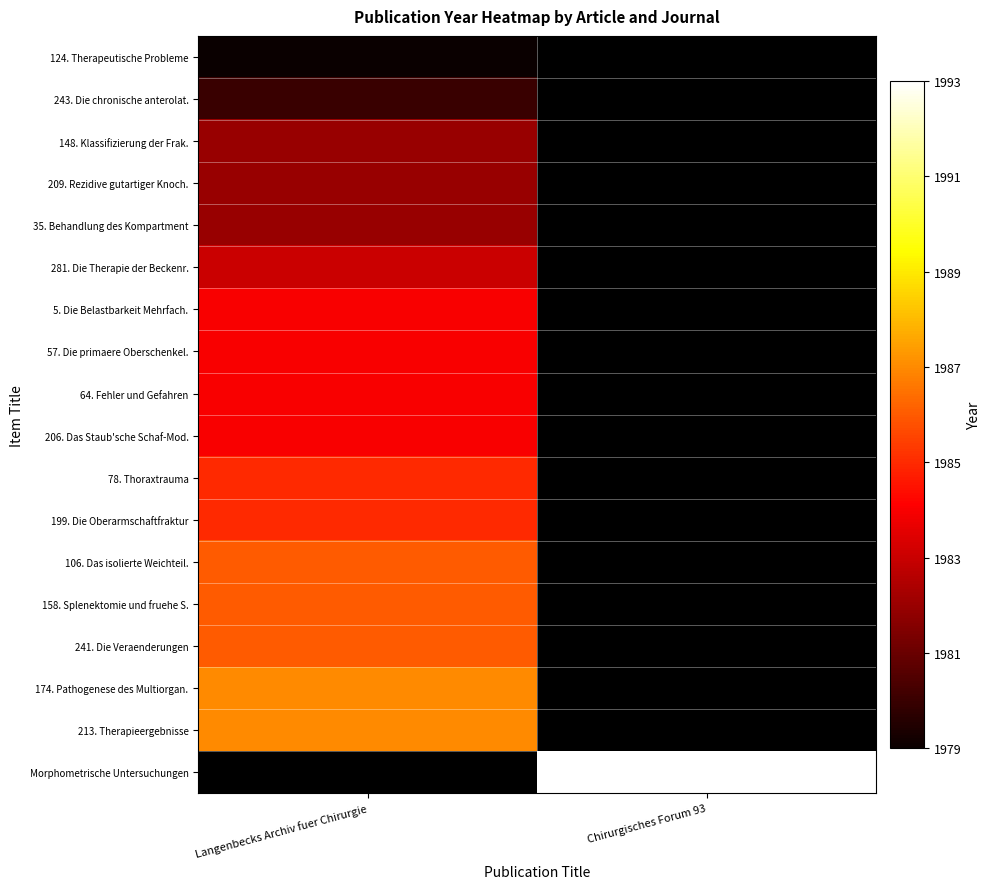

At which category is the sum across all series the highest?

Langenbecks Archiv fuer Chirurgie